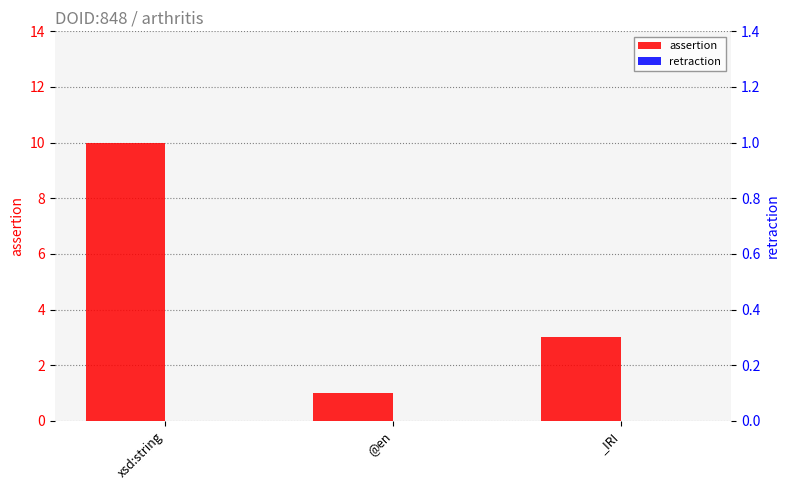

What is the label of the 3rd bar from the right?

xsd:string